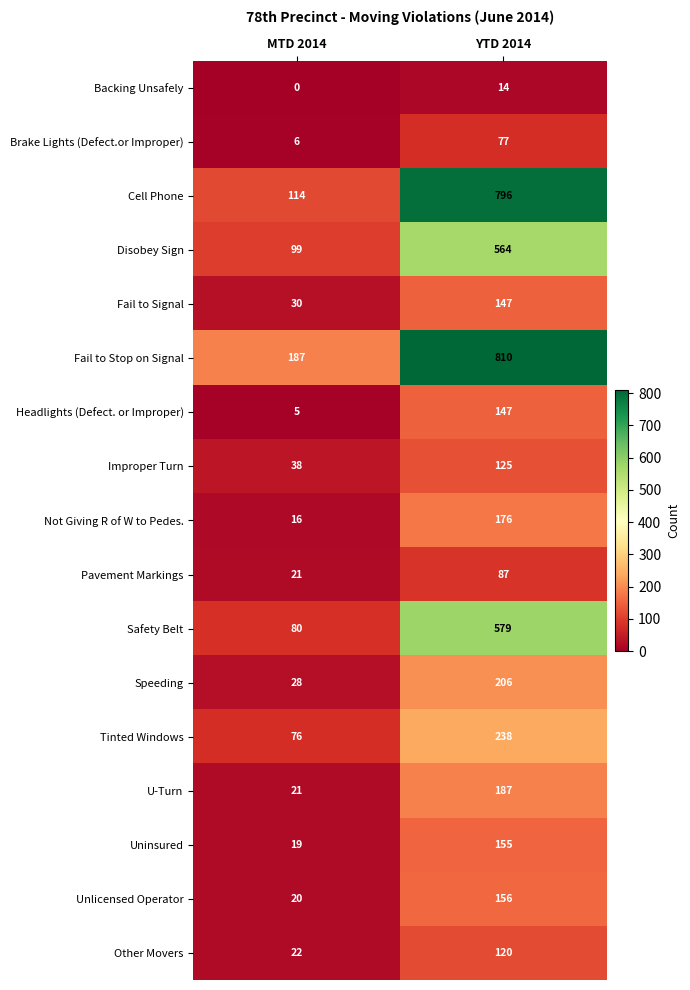

What is the difference between the highest and lowest values at YTD 2014?

796